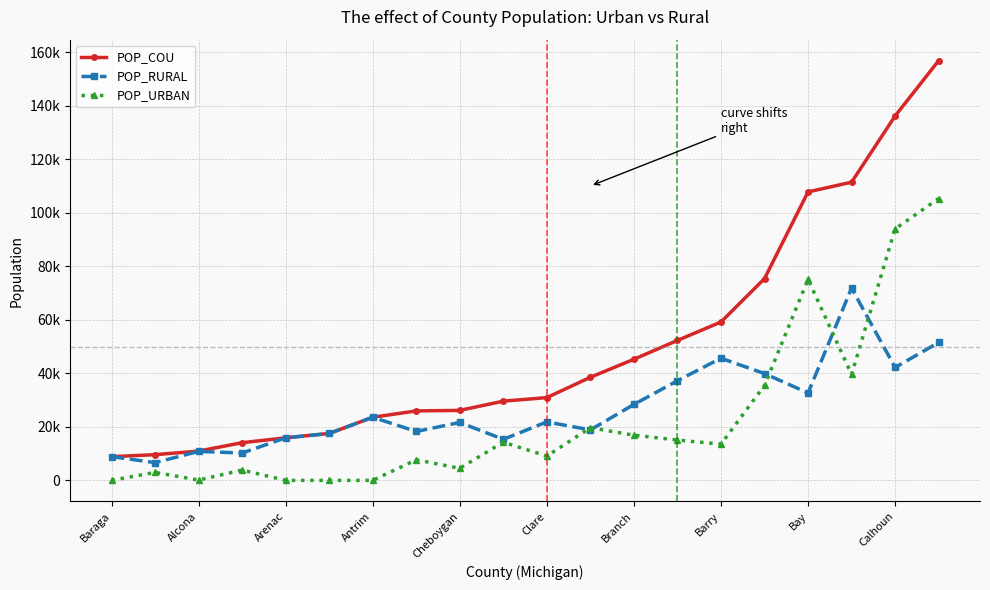

What are all the series names shown in the legend?

POP_COU, POP_RURAL, POP_URBAN